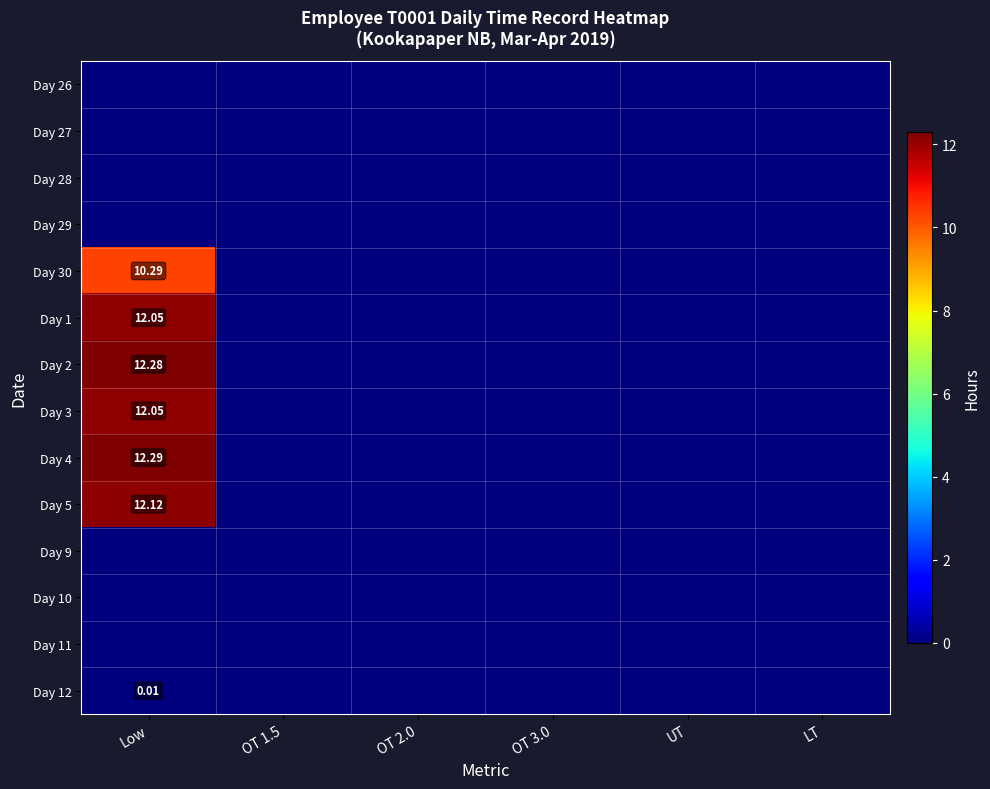

How many distinct data groups are displayed?

14